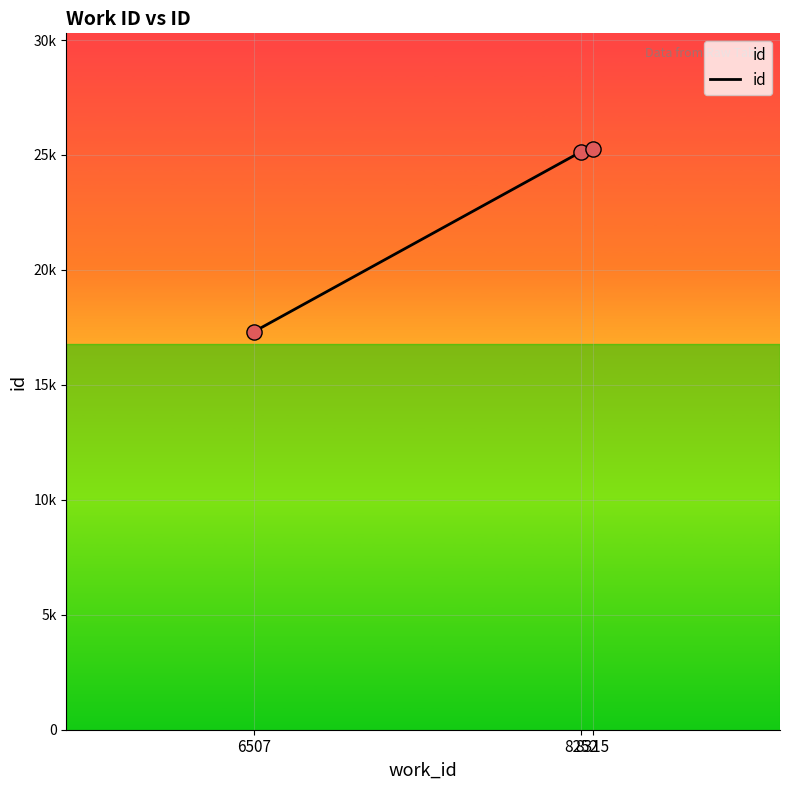

What is the change in value from 6507 to 8315?

+7932